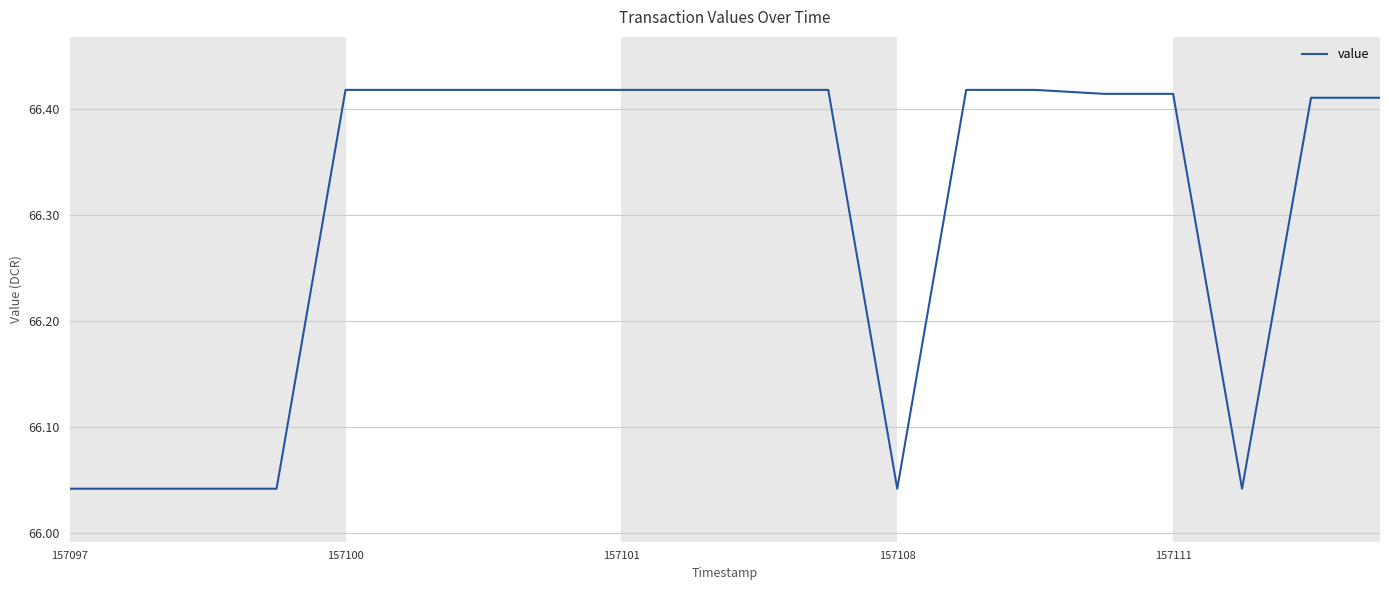

What is the difference between the maximum and minimum values?

0.4